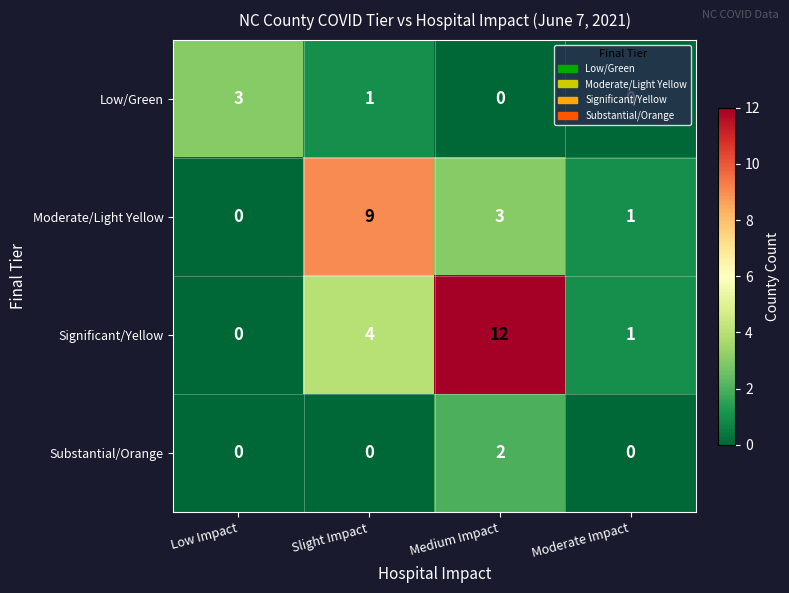

What is the difference between the maximum and minimum values in the Low/Green series?

3